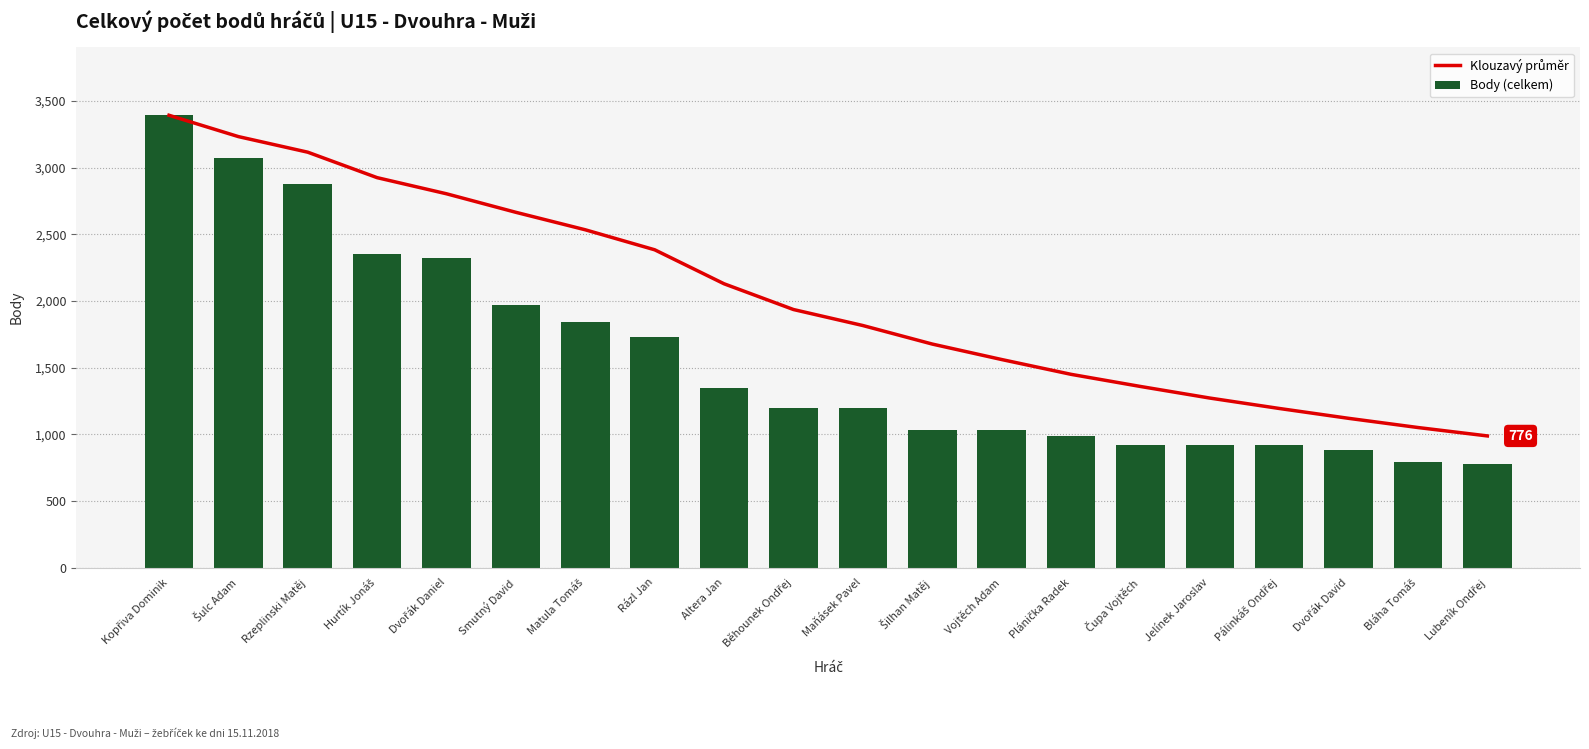

What is the label of the 5th bar from the left?

Dvořák Daniel